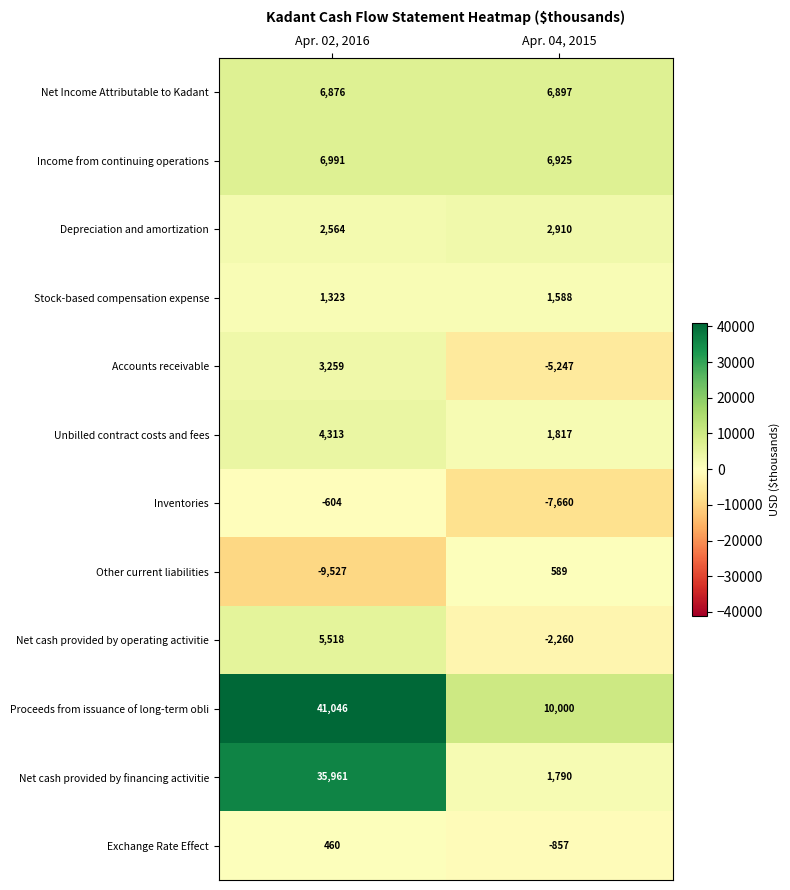

What is the sum of the Income from continuing operations values at Apr. 04, 2015 and Apr. 02, 2016?

13916